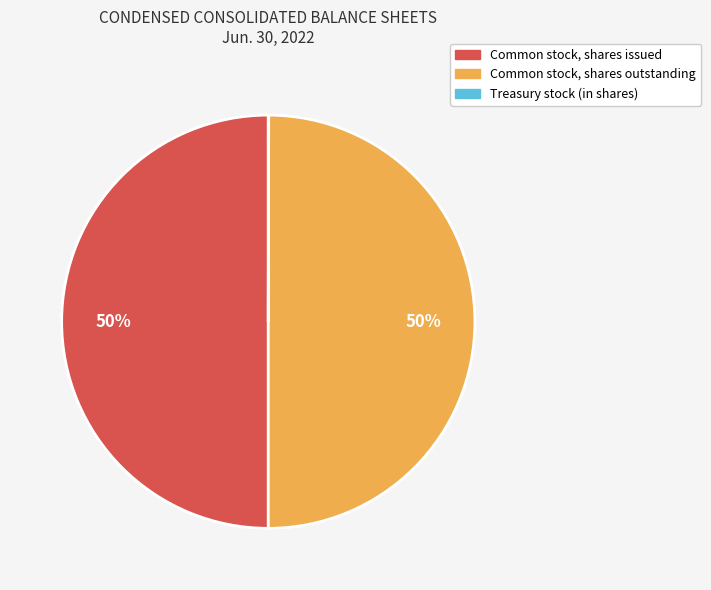

Is it true that Common stock, shares outstanding is 50% of the pie?

True